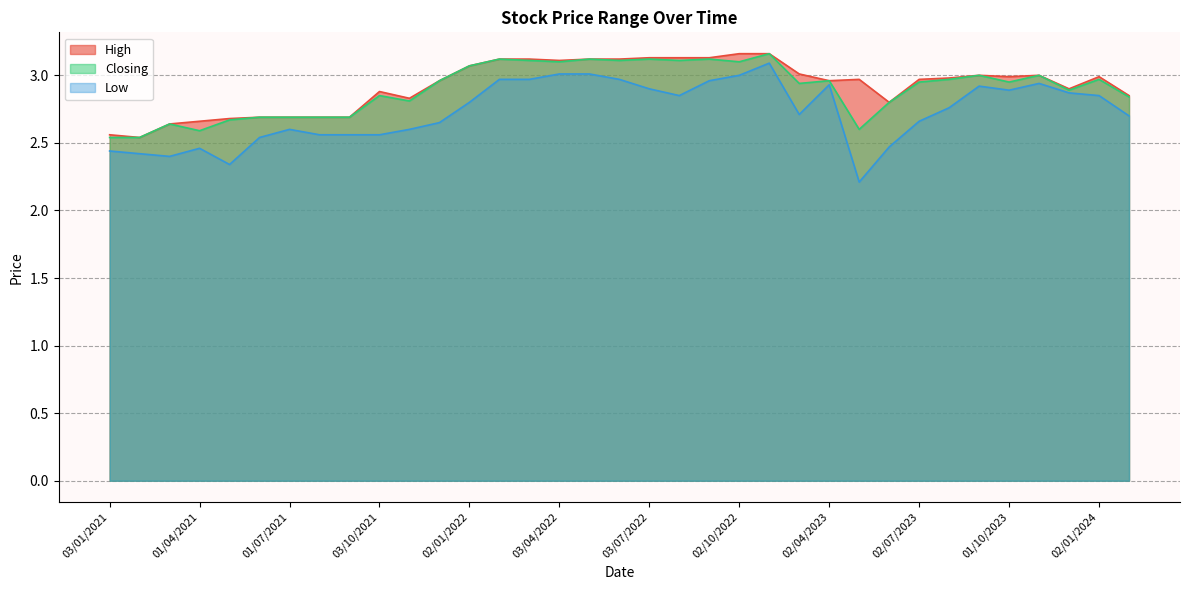

True or false: Closing and High intersect in this chart.

False